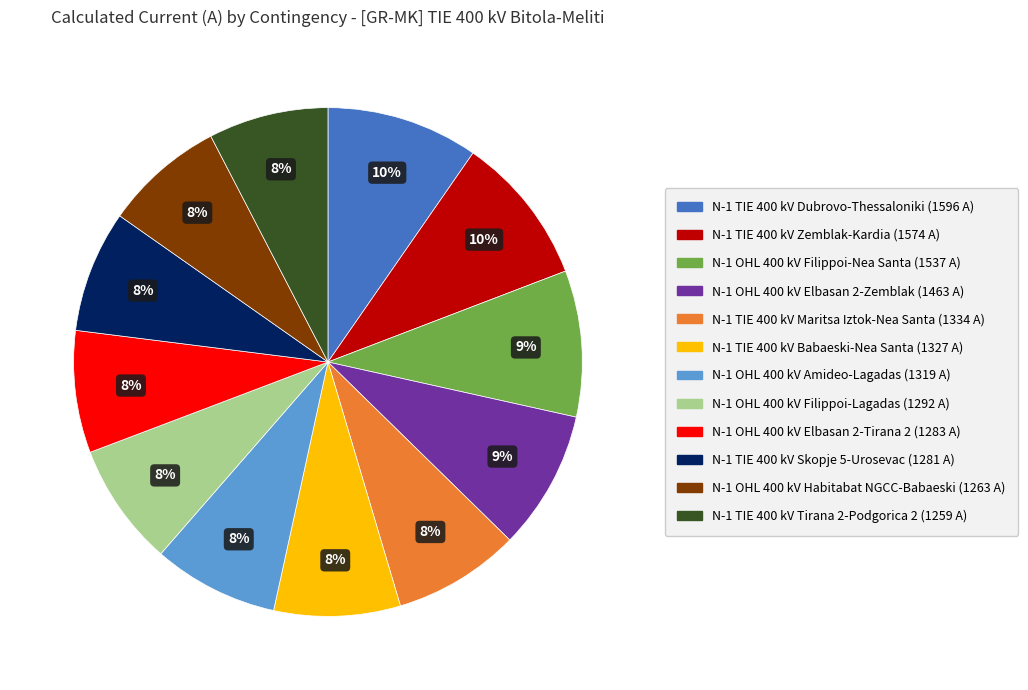

Which has a higher value, N-1 TIE 400 kV Tirana 2-Podgorica 2 (1259 A) or N-1 OHL 400 kV Filippoi-Nea Santa (1537 A)?

N-1 OHL 400 kV Filippoi-Nea Santa (1537 A)